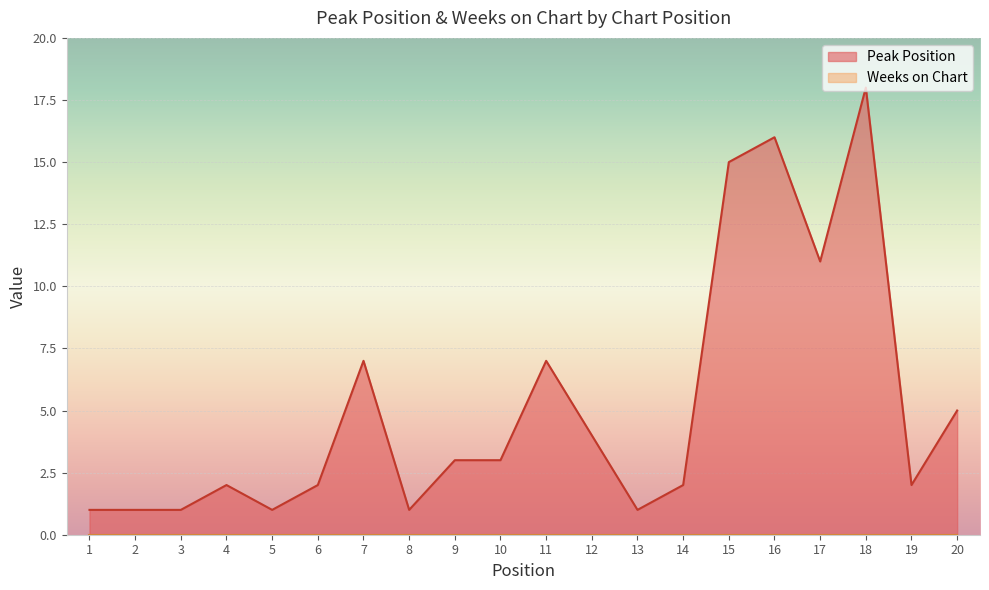

Does the chart display data point markers on the line(s)?

No